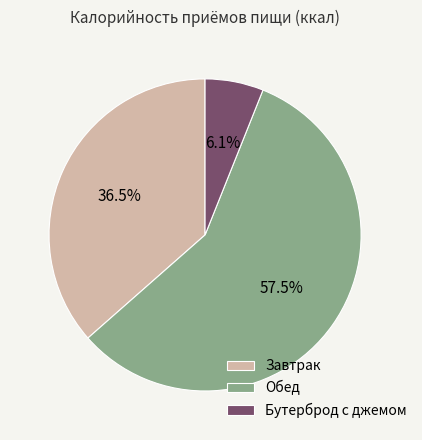

What is the largest slice in the pie chart?

Обед